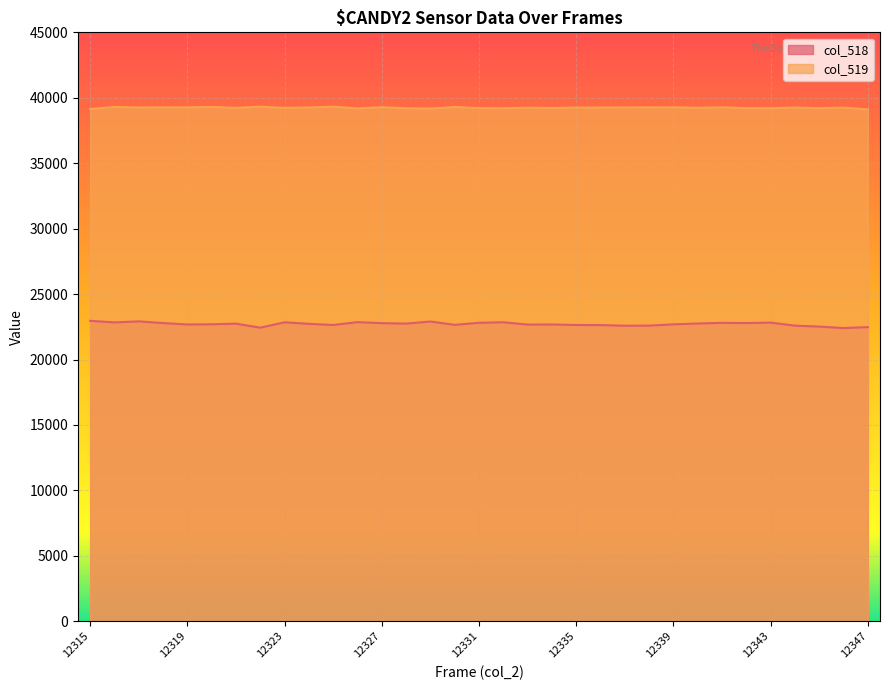

What is the approximate value of col_519 at 12330, to the nearest 10?

39290